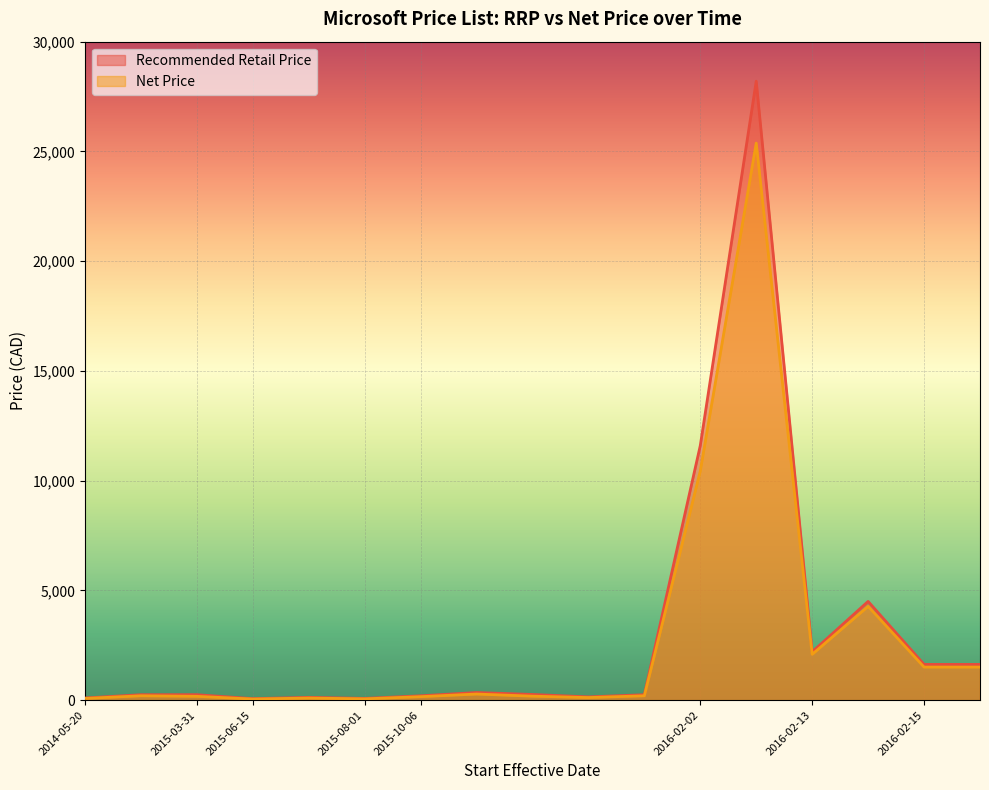

At how many categories does at least one series exceed 14387?

1